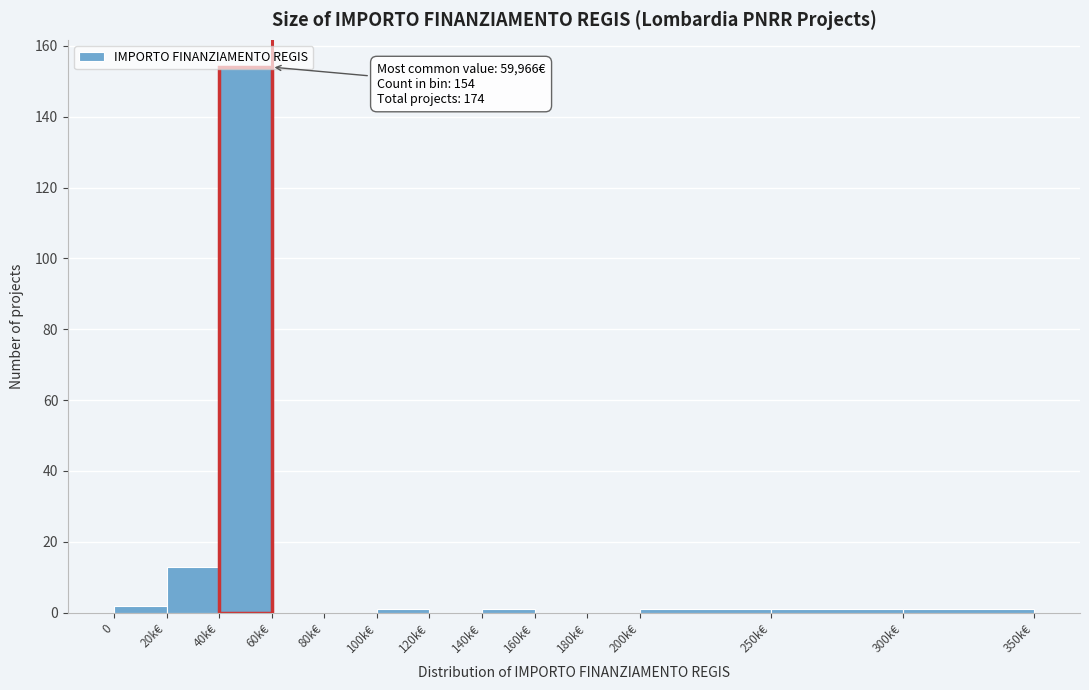

What is the sum of all values?

174